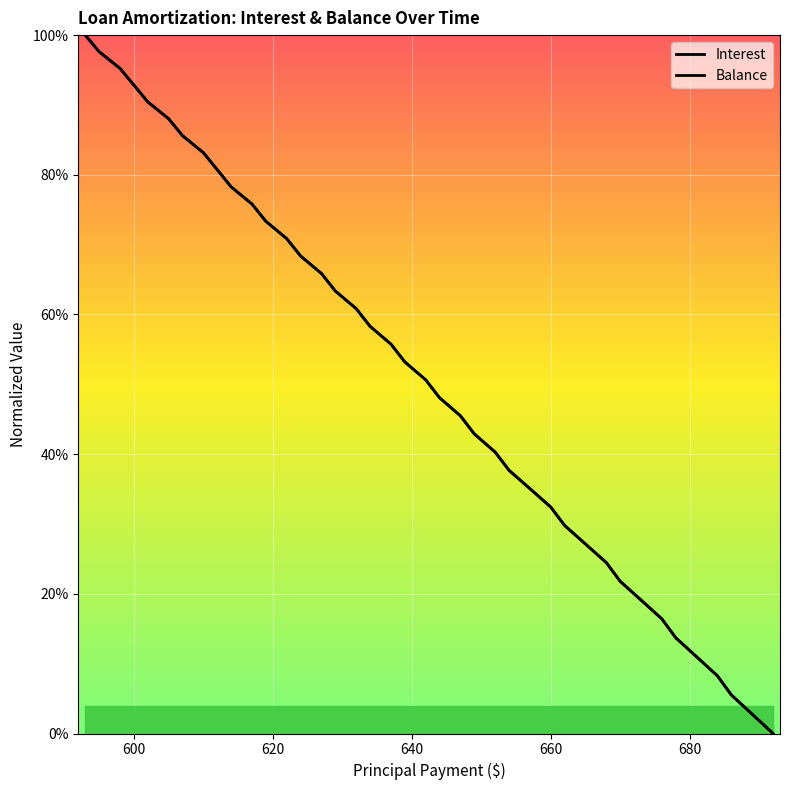

Does the chart display data point markers on the line(s)?

No